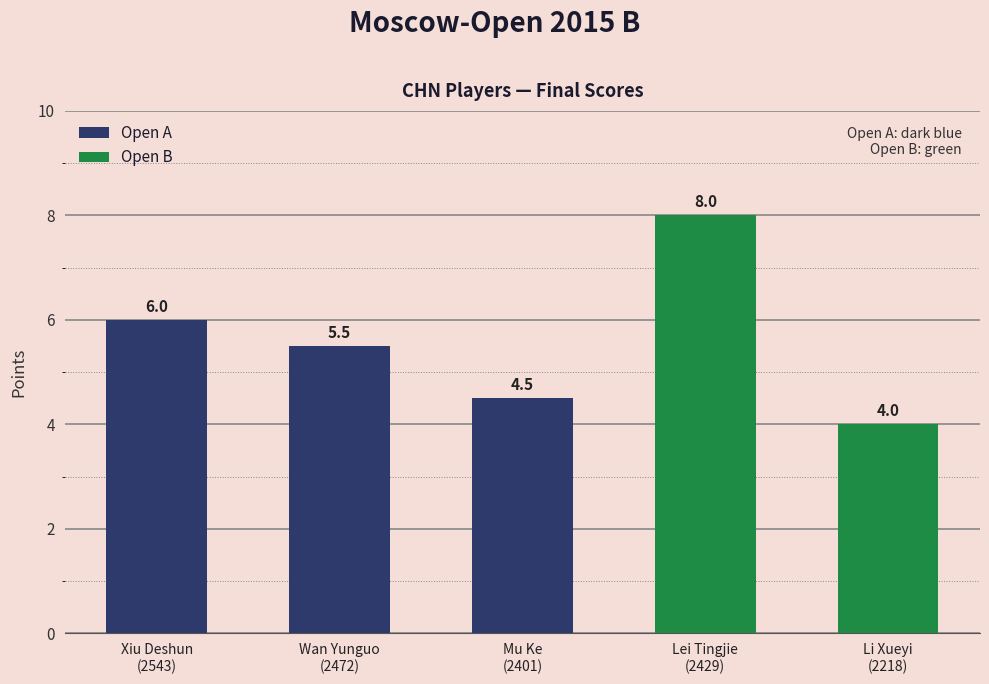

How many values are between 4 and 6?

4